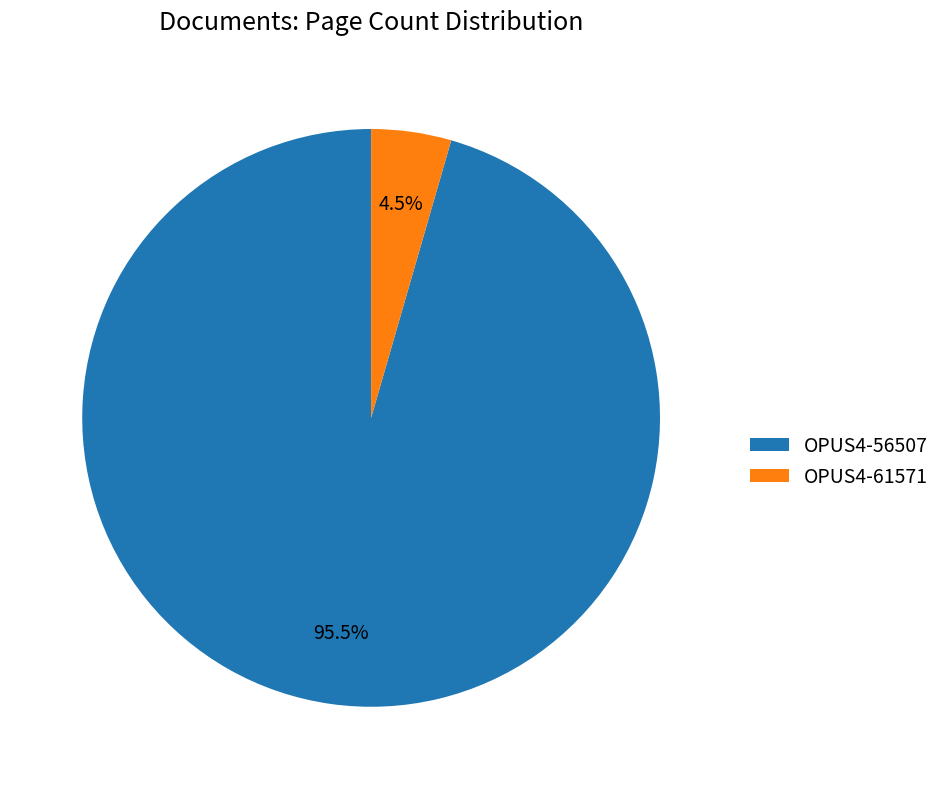

How many slices are in this pie chart?

2